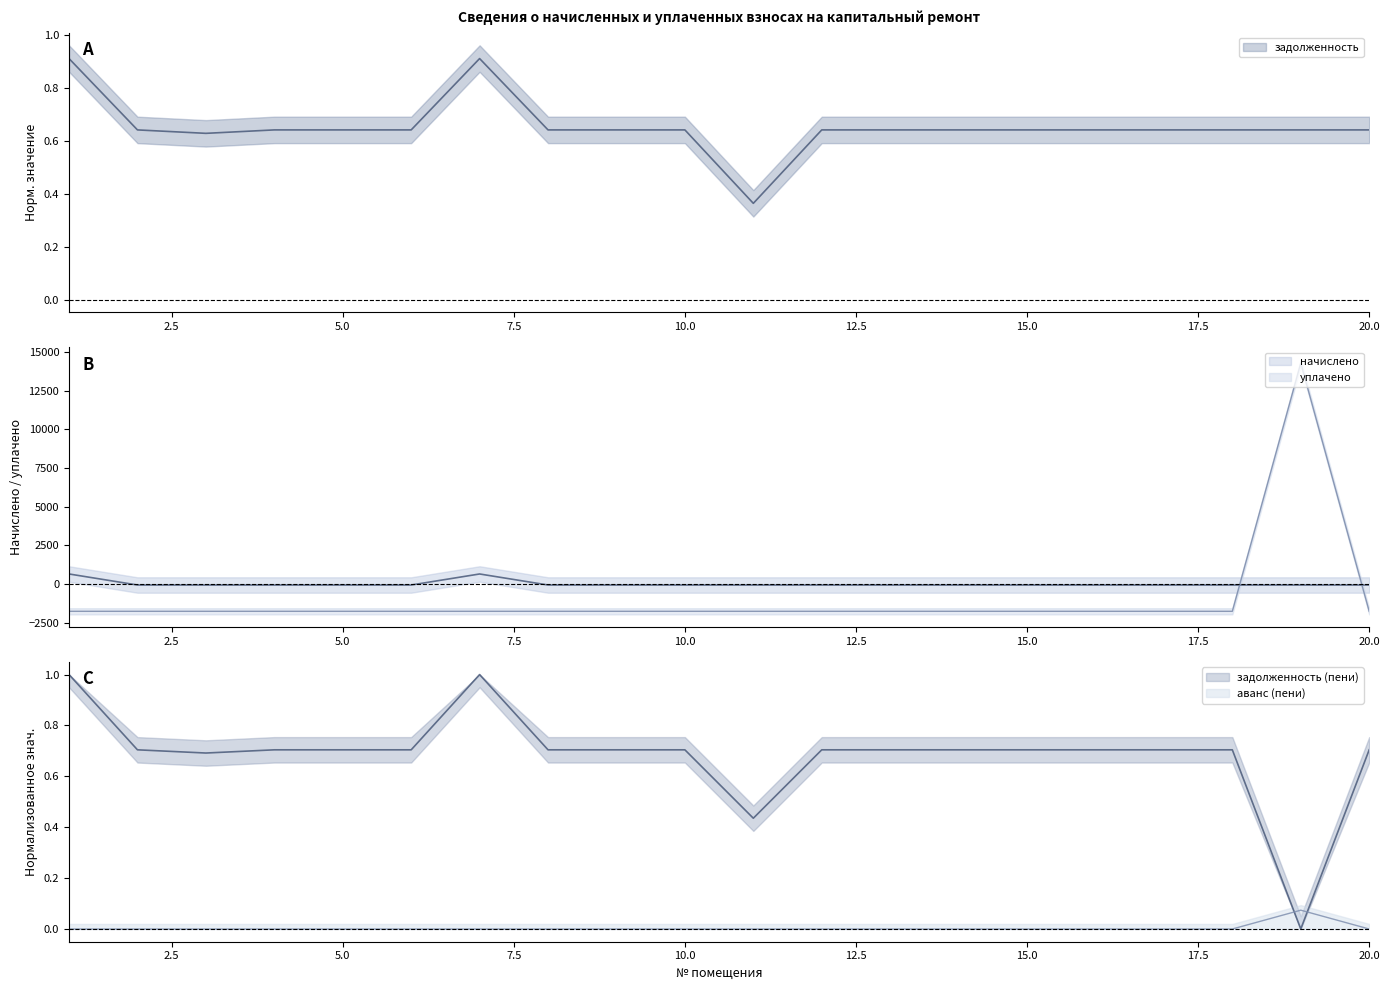

Between 10 and 15, which is larger?

10